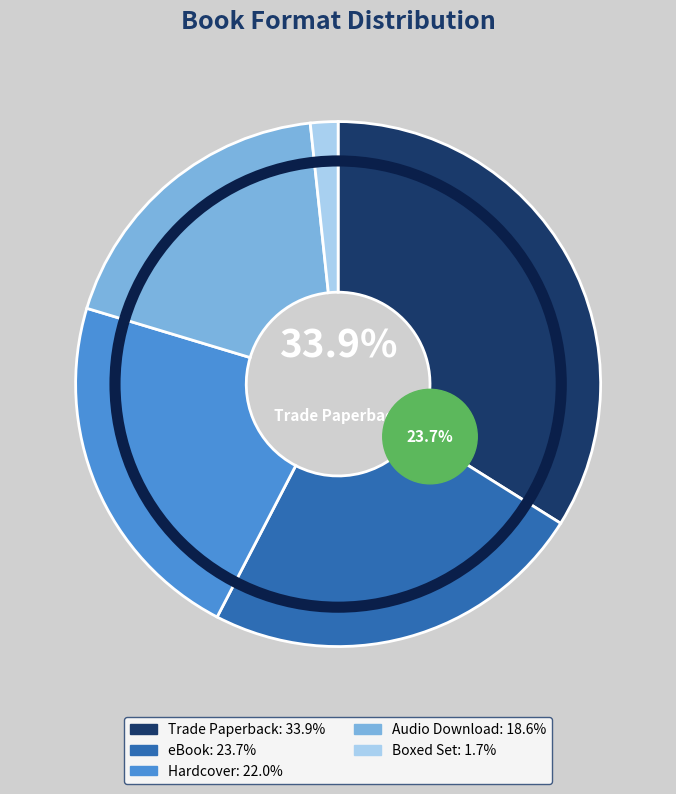

True or false: Hardcover accounts for 36% of the total.

False